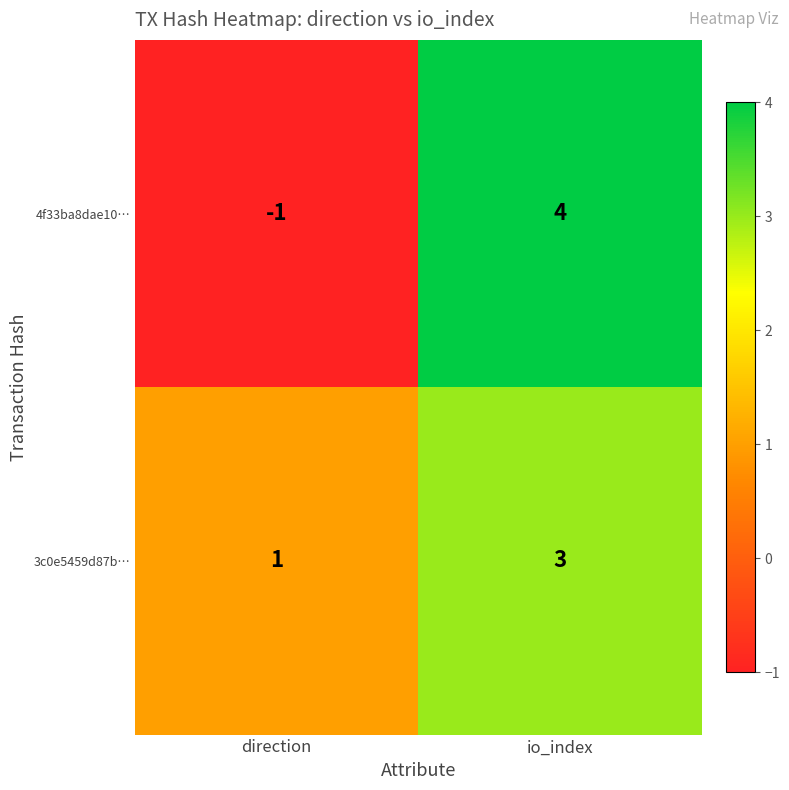

At which label is 4f33ba8dae10… closest to 1?

direction